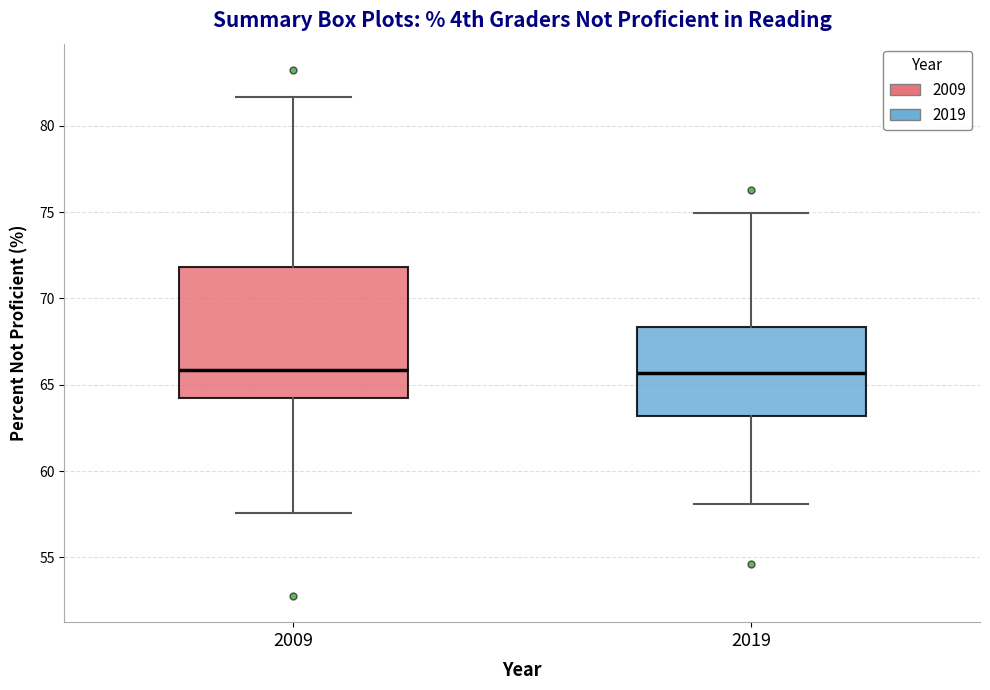

Reading left to right, transcribe this box plot: for each box, give where its median line is, the range the box spans, and where its two whiskers end, as read against the y-axis. The values are not printed on the chart, so give them approximately, as read against the axis.

2009: median 66.0, box 64.0 to 72.0, whiskers 57.5 to 81.5
2019: median 65.5, box 63.0 to 68.5, whiskers 58.0 to 75.0